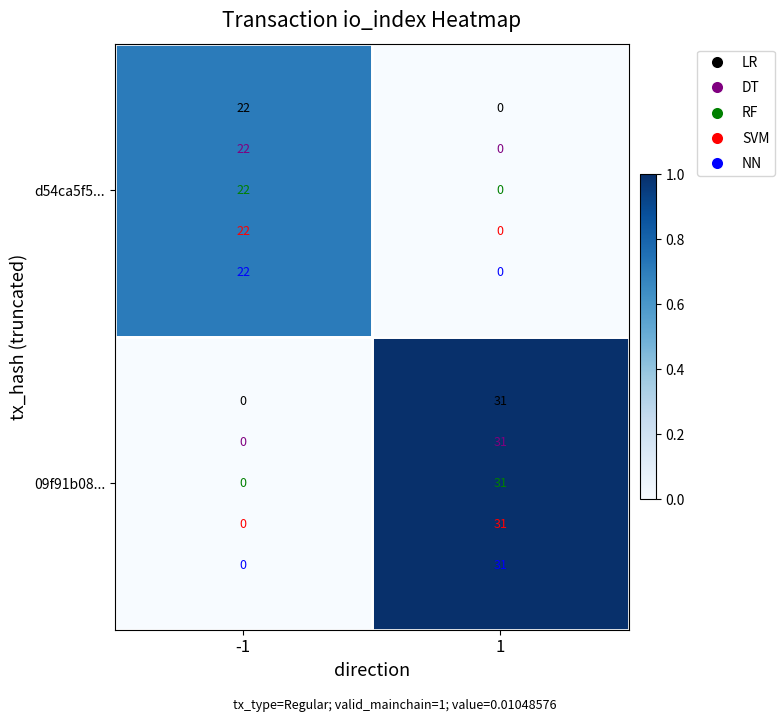

What is the average value of the 09f91b08... series?

16